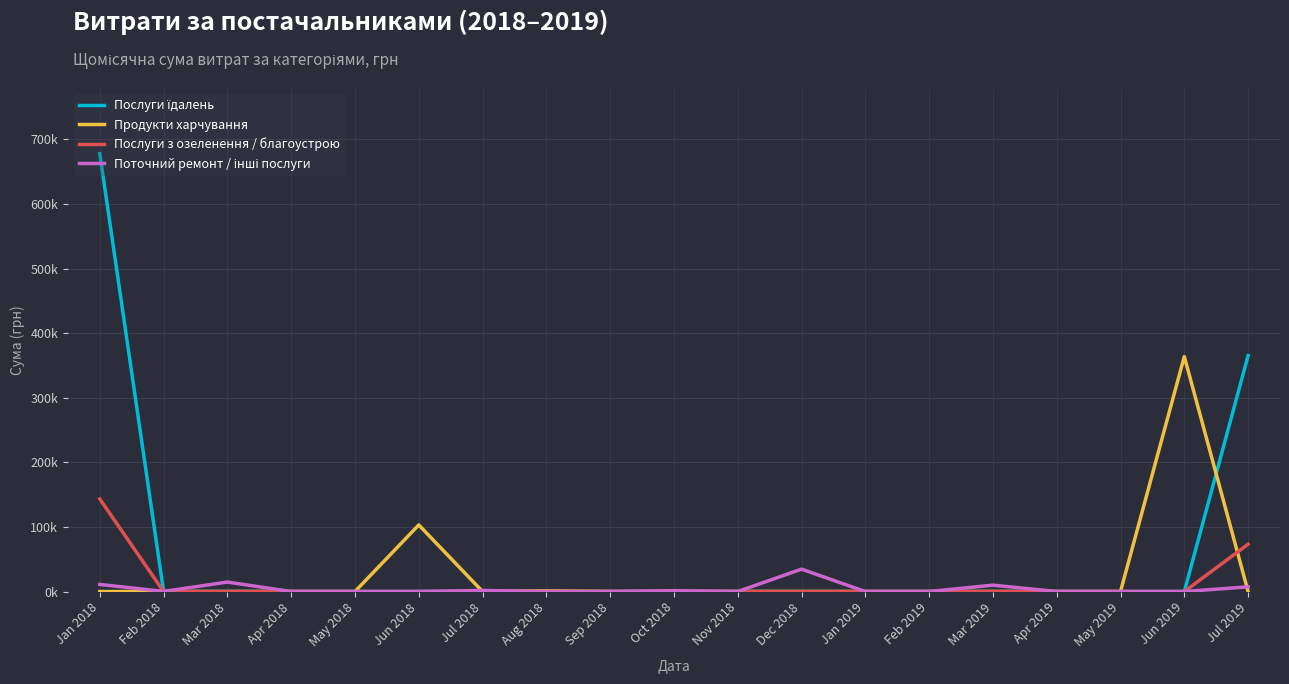

True or false: Продукти харчування and Послуги з озеленення / благоустрою intersect in this chart.

True